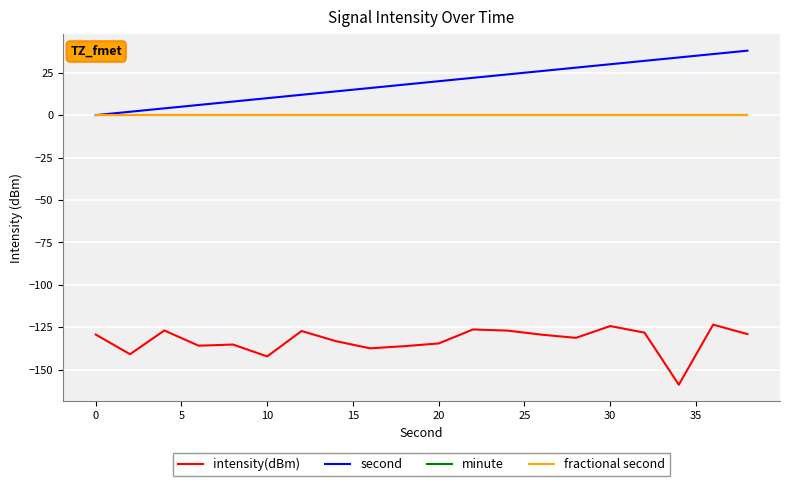

Does the chart have visible grid lines?

Yes